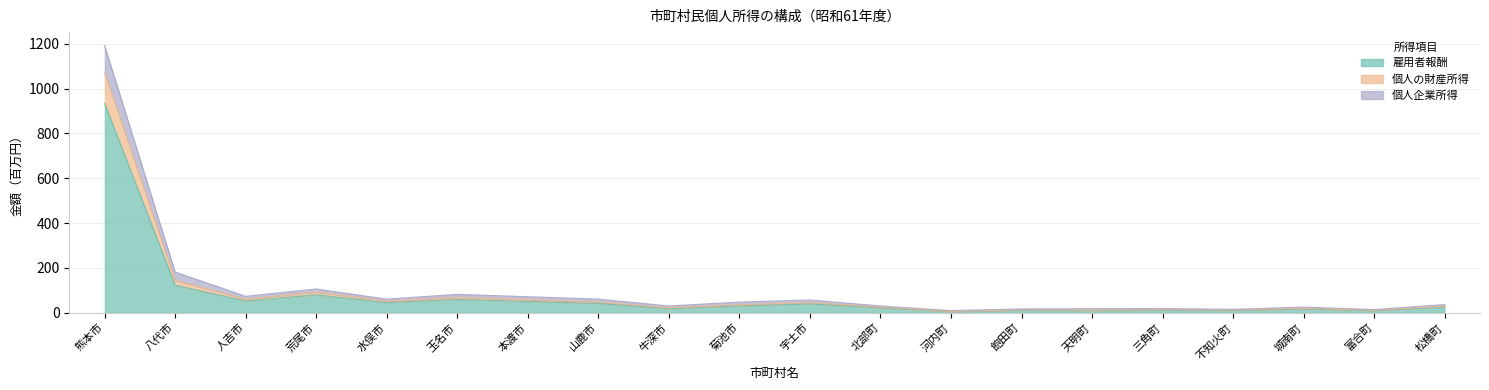

True or false: 雇用者報酬 and 個人の財産所得 intersect in this chart.

False